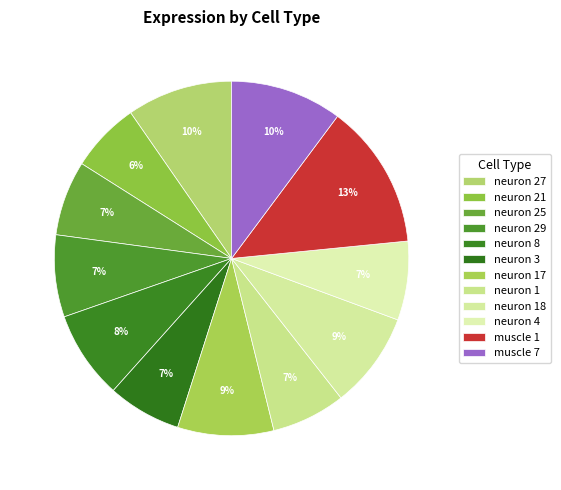

To the nearest percent, what percentage of the pie is neuron 29?

7%